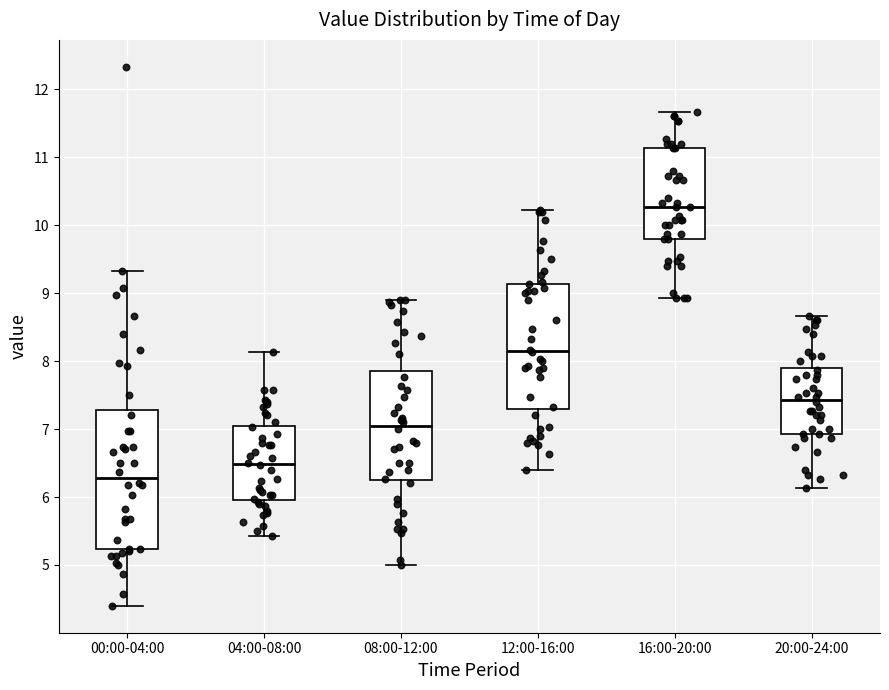

Reading left to right, read every box against the y-axis: the position of its median line, the range the box covers, and the ends of its whiskers. The values are not printed on the chart, so give them approximately, as read against the axis.

00:00-04:00: median 6.3, box 5.2 to 7.3, whiskers 4.4 to 9.3
04:00-08:00: median 6.5, box 6.0 to 7.0, whiskers 5.4 to 8.1
08:00-12:00: median 7.1, box 6.3 to 7.9, whiskers 5.0 to 8.9
12:00-16:00: median 8.2, box 7.3 to 9.1, whiskers 6.4 to 10.2
16:00-20:00: median 10.3, box 9.8 to 11.1, whiskers 8.9 to 11.7
20:00-24:00: median 7.4, box 6.9 to 7.9, whiskers 6.1 to 8.7